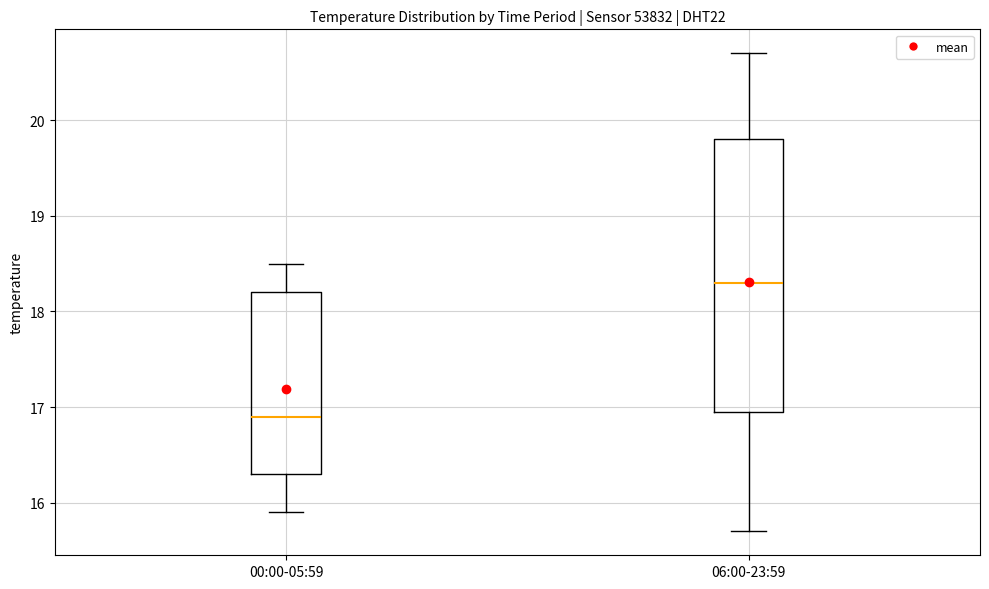

Which box has the highest median line?

06:00-23:59